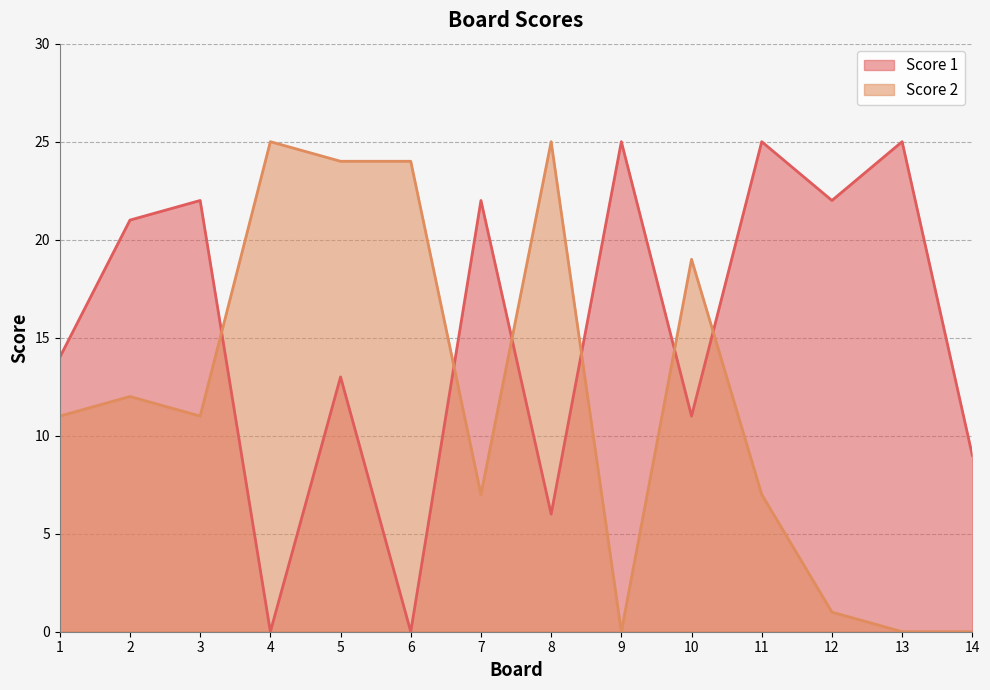

List the series in order of their overall mean, lowest first.

Score 2, Score 1